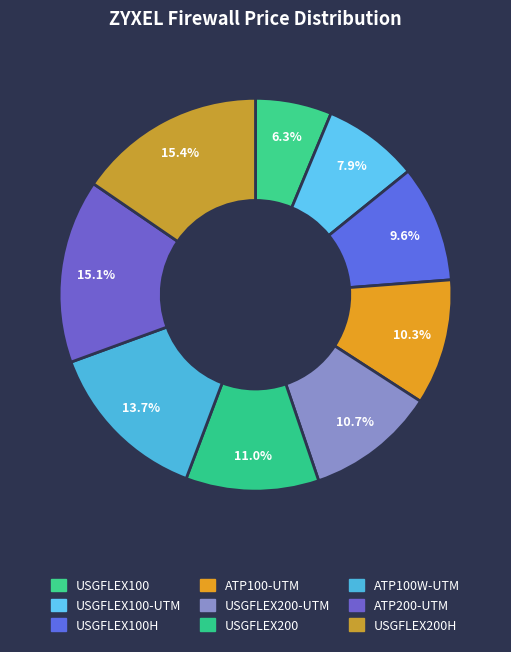

What is the largest slice in the pie chart?

ZYXEL-USGFLEX200H